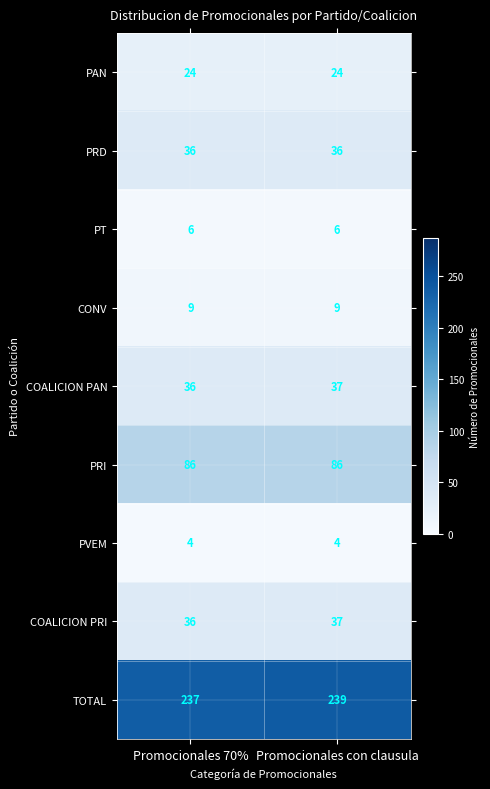

Which series has the largest total across all categories?

TOTAL